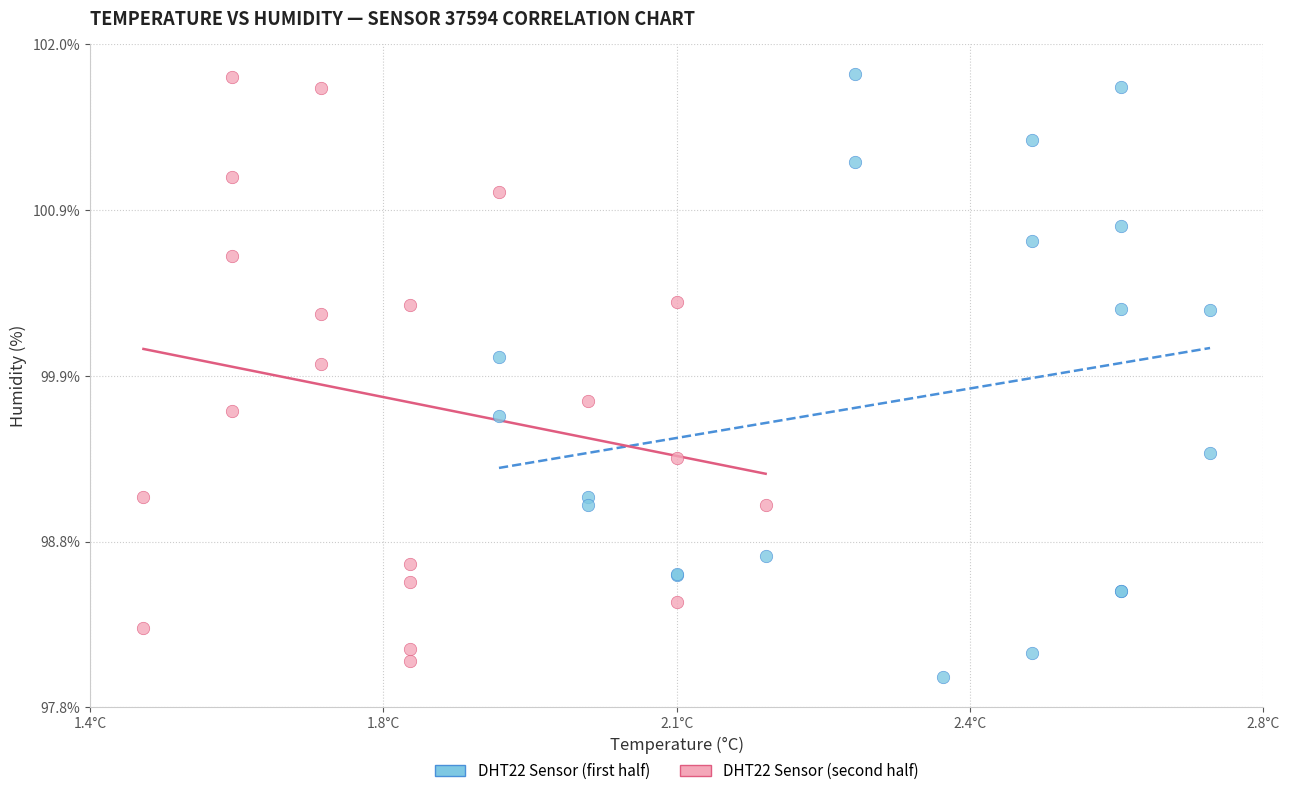

What are all the series names shown in the legend?

DHT22 Sensor (first half), DHT22 Sensor (second half)